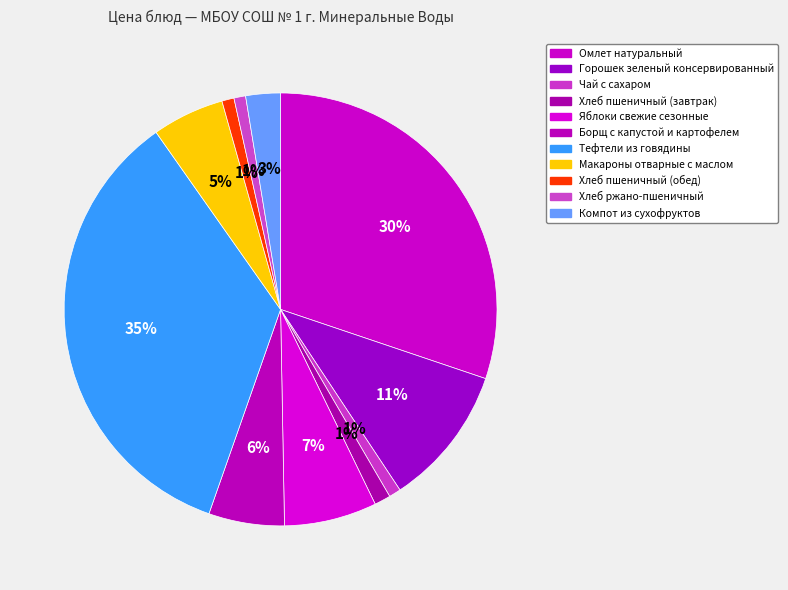

Which has a higher value, Компот из сухофруктов or Яблоки свежие сезонные?

Яблоки свежие сезонные